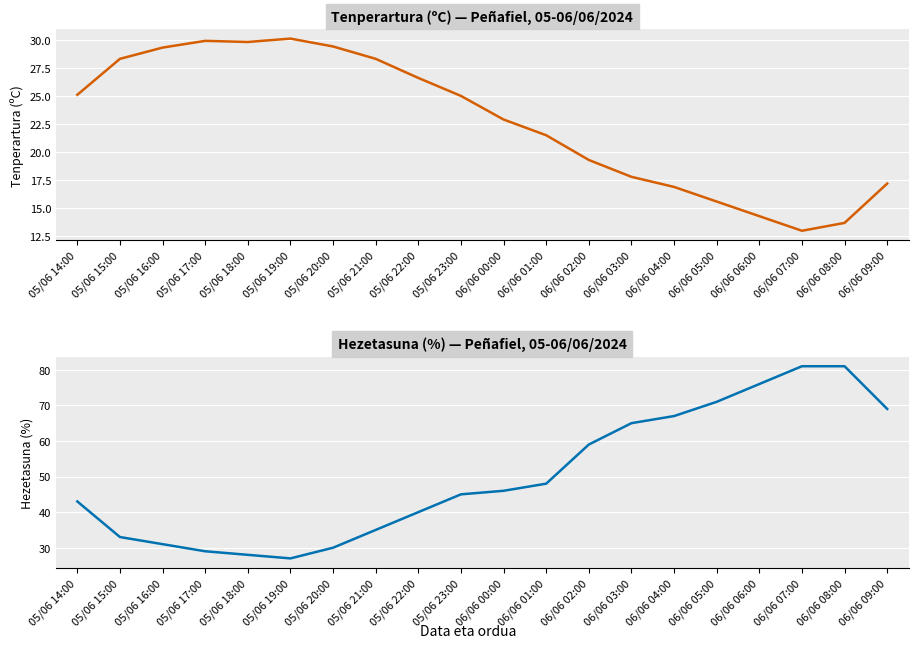

How many data points does each series have?

20